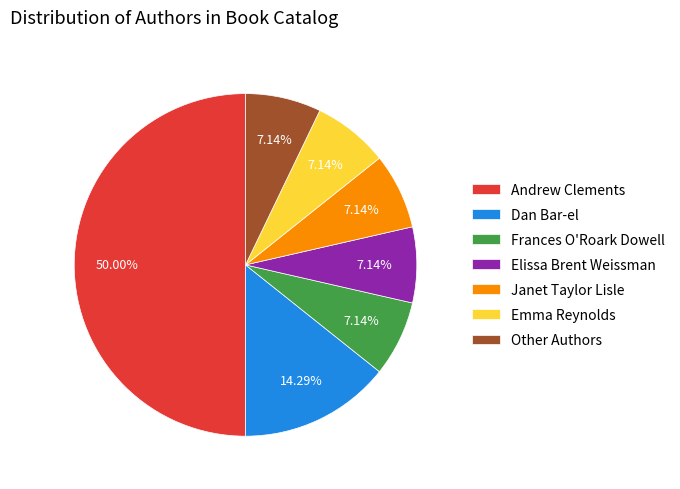

How many slices are in this pie chart?

7